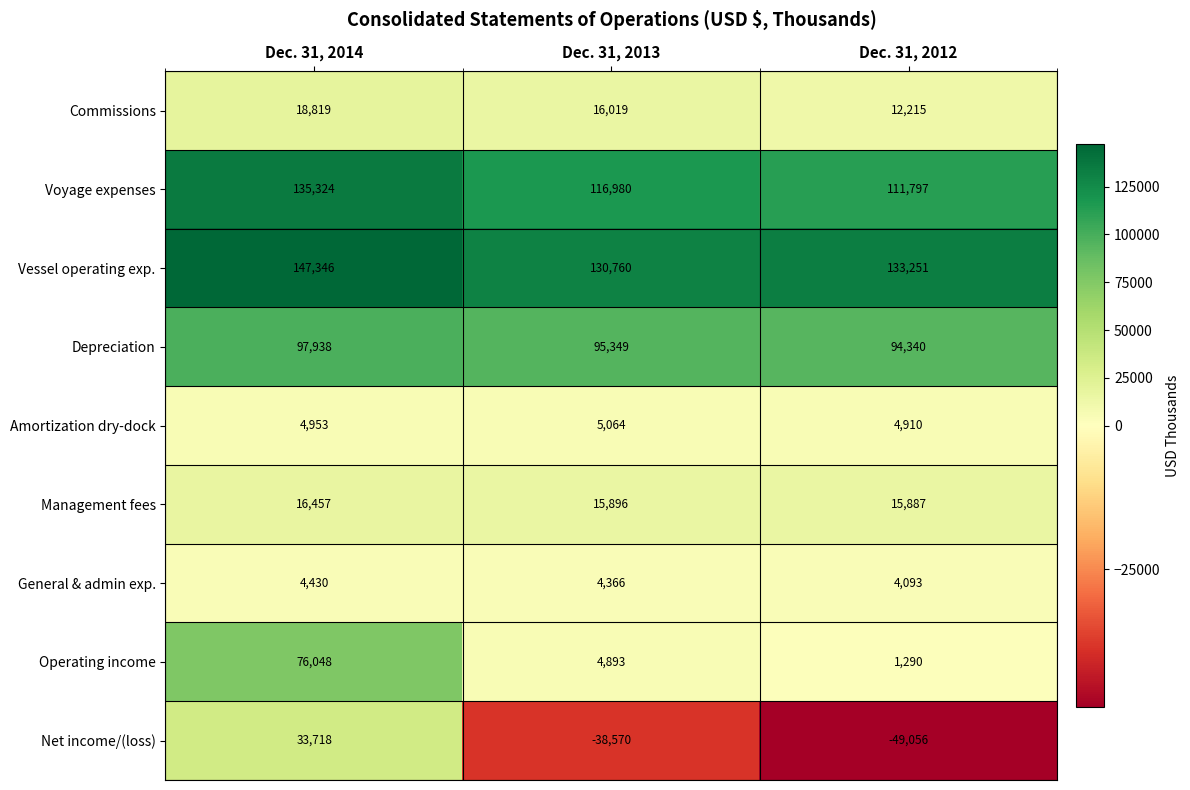

At which category does the chart reach its minimum across all series?

Dec. 31, 2012